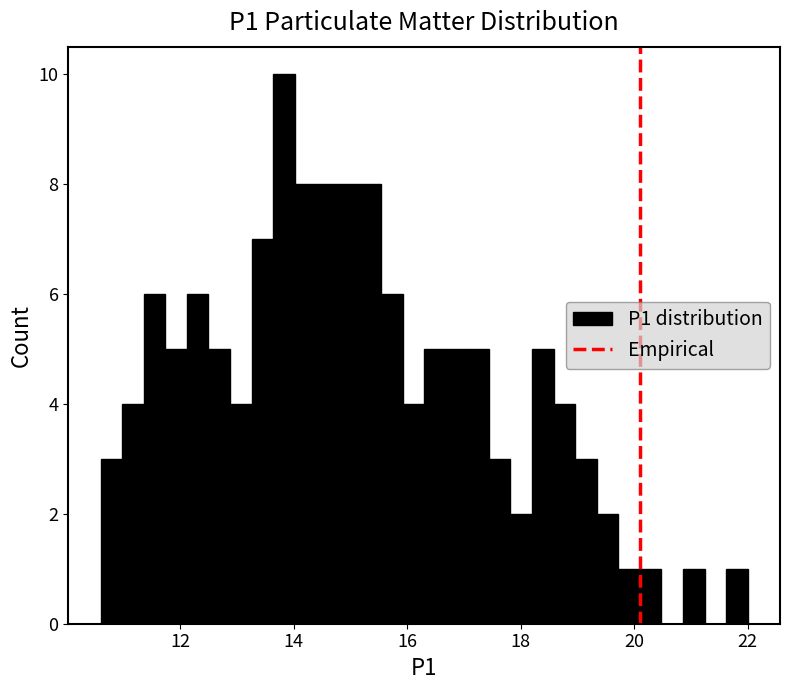

Read against the x-axis, roughly where is the centre of the tallest bar?

13.8